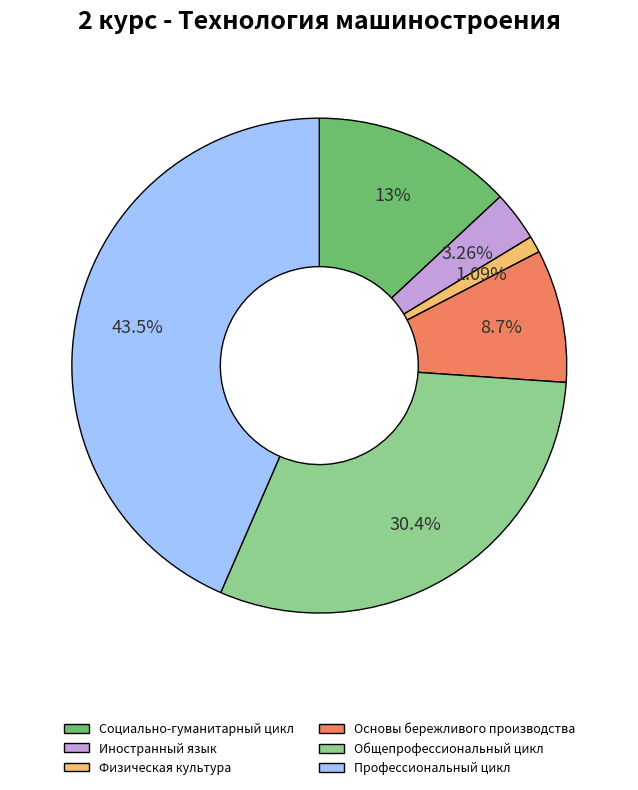

Is the sum of Профессиональный цикл and Общепрофессиональный цикл greater than half?

Yes